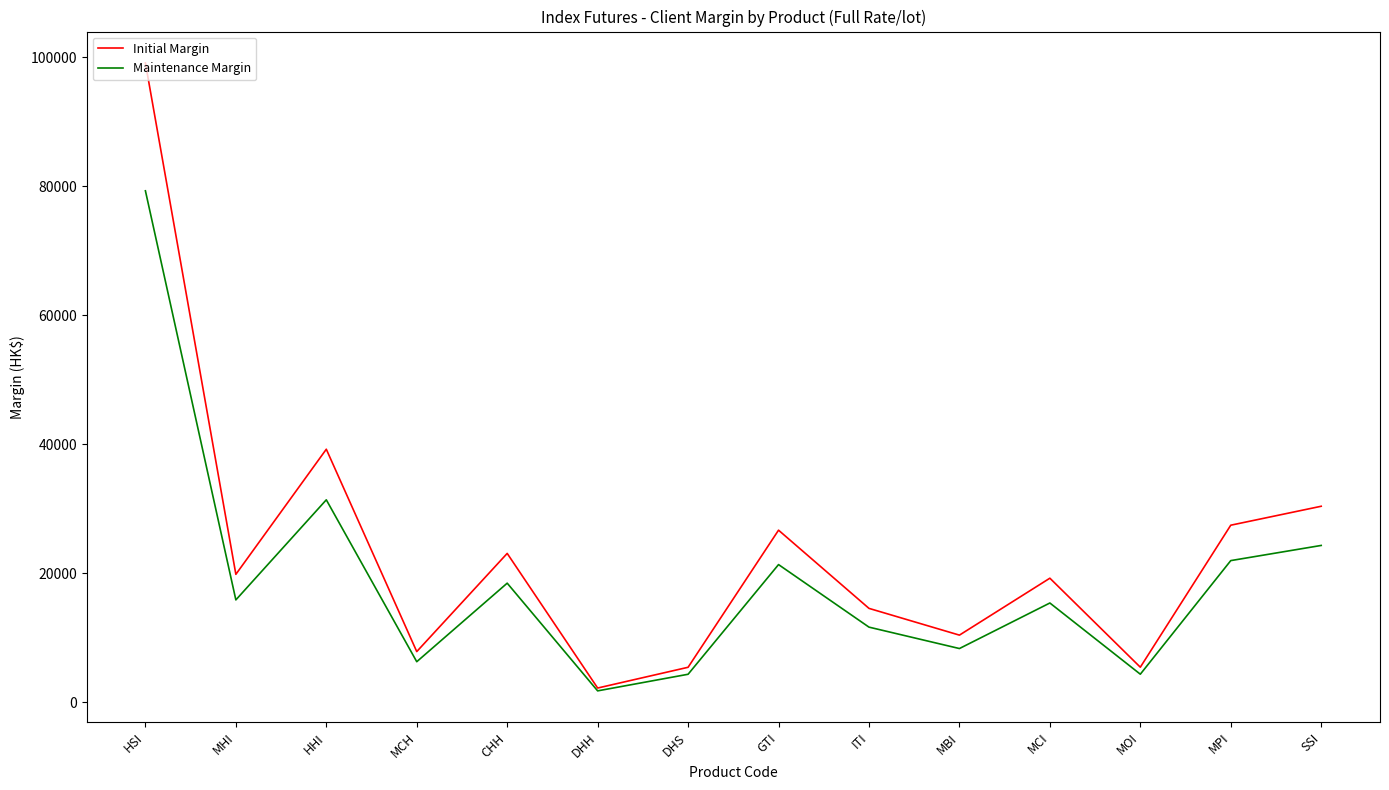

What is the total value across all series at HHI?

70623